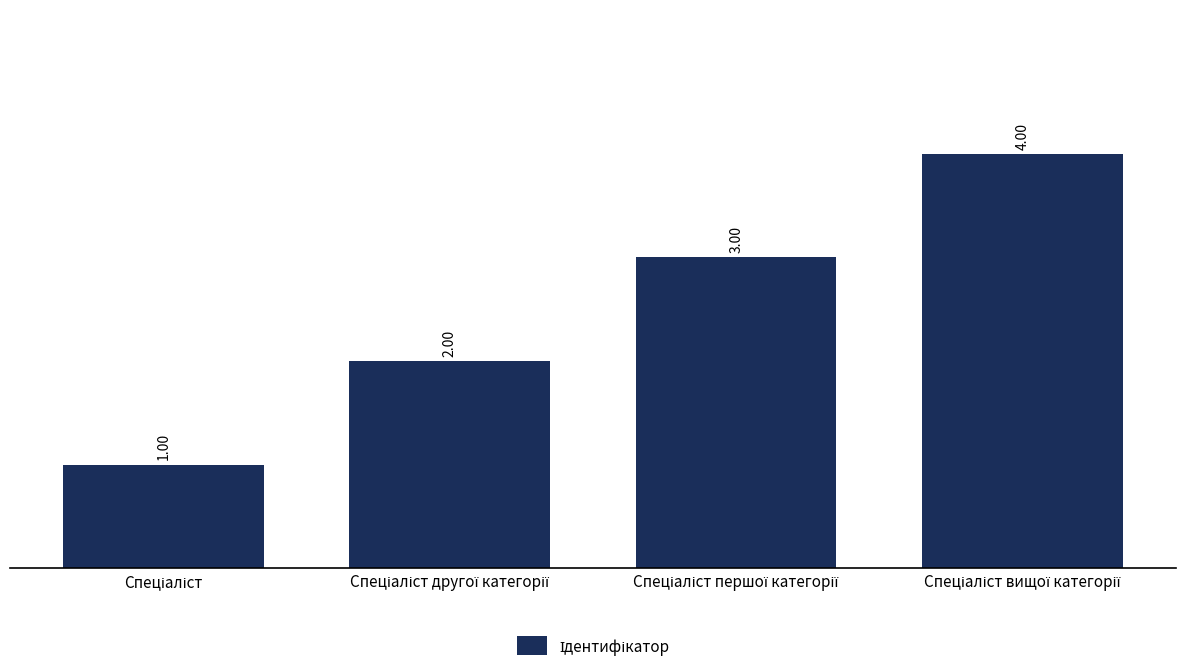

What is the sum of all values?

10